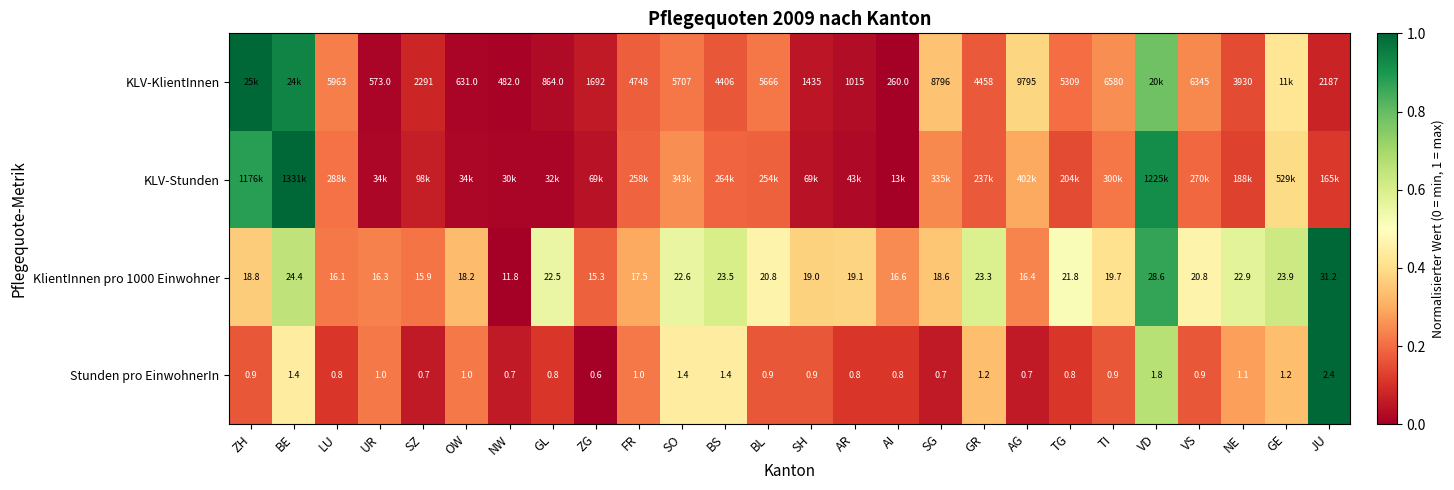

Where does the KlientInnen pro 1000 Einwohner series first go above 19?

BE